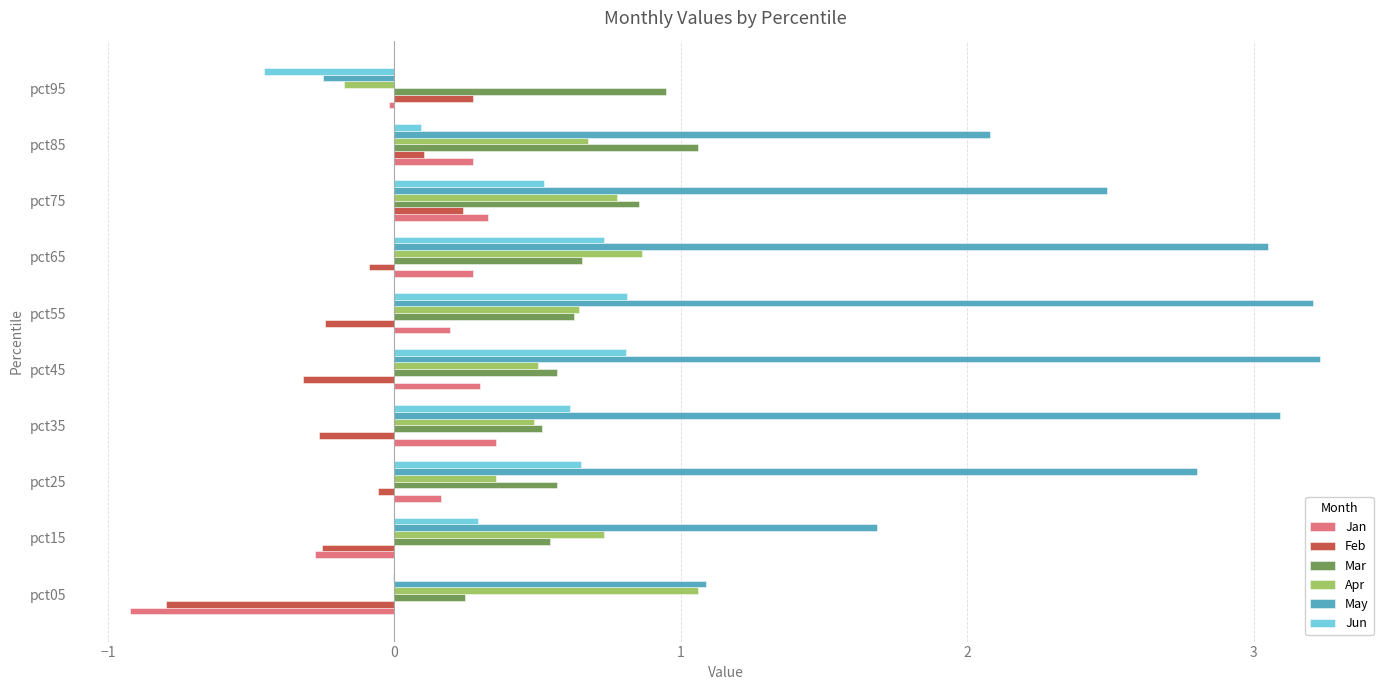

At which category is the sum across all series the highest?

pct65